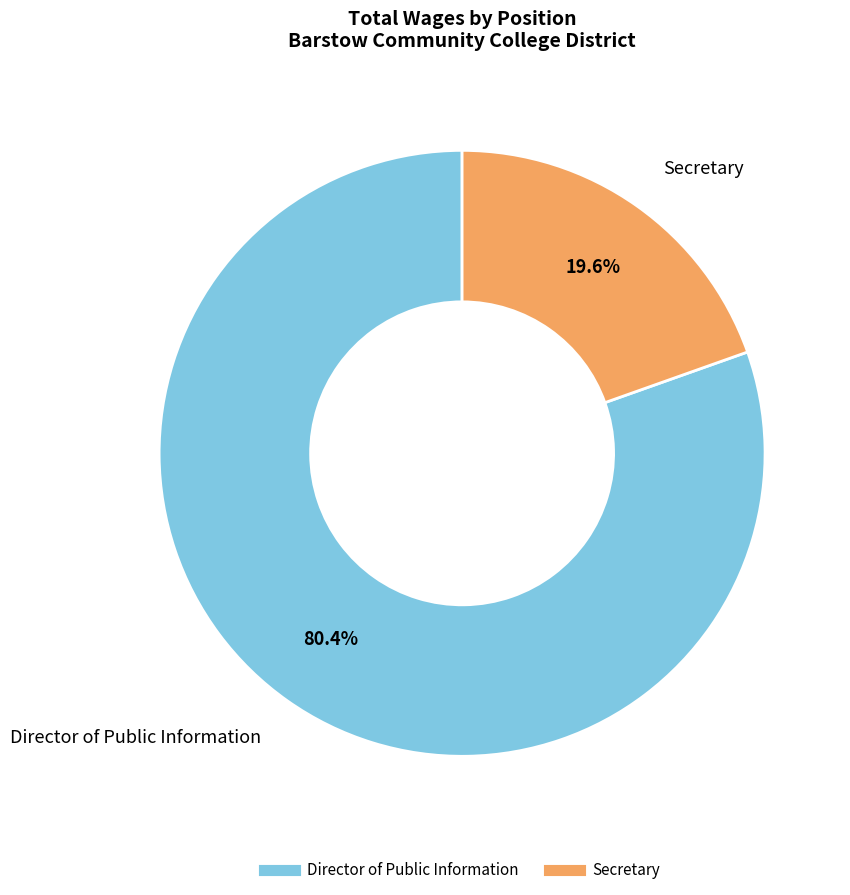

Combined, do Secretary and Director of Public Information account for over 50%?

Yes